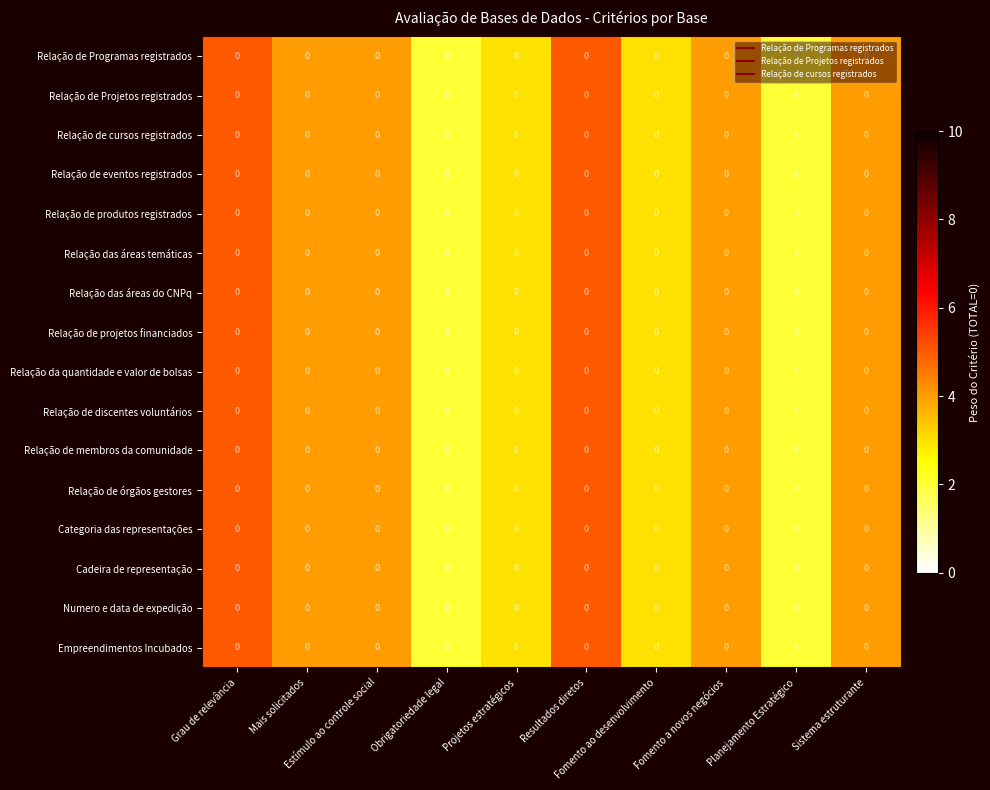

List the series in order of their peak value, lowest first.

Relação de Programas registrados, Relação de Projetos registrados, Relação de cursos registrados, Relação de eventos registrados, Relação de produtos registrados, Relação das áreas temáticas, Relação das áreas do CNPq, Relação de projetos financiados, Relação da quantidade e valor de bolsas, Relação de discentes voluntários, Relação de membros da comunidade, Relação de órgãos gestores, Categoria das representações, Cadeira de representação, Numero e data de expedição, Empreendimentos Incubados